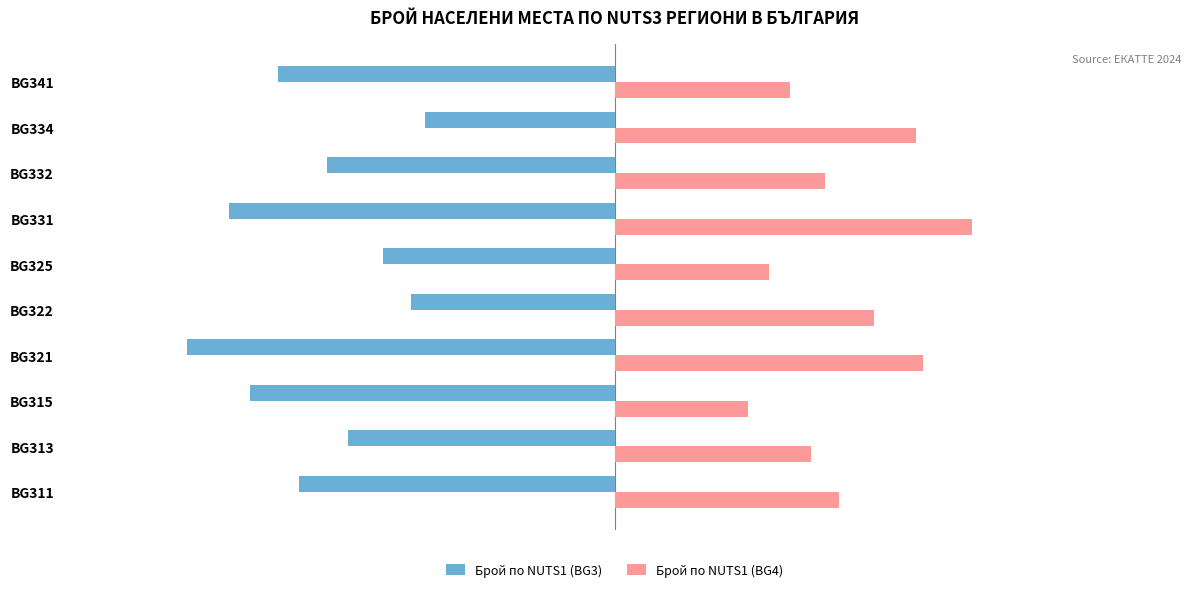

What is the difference between the highest and lowest values at BG322?

66